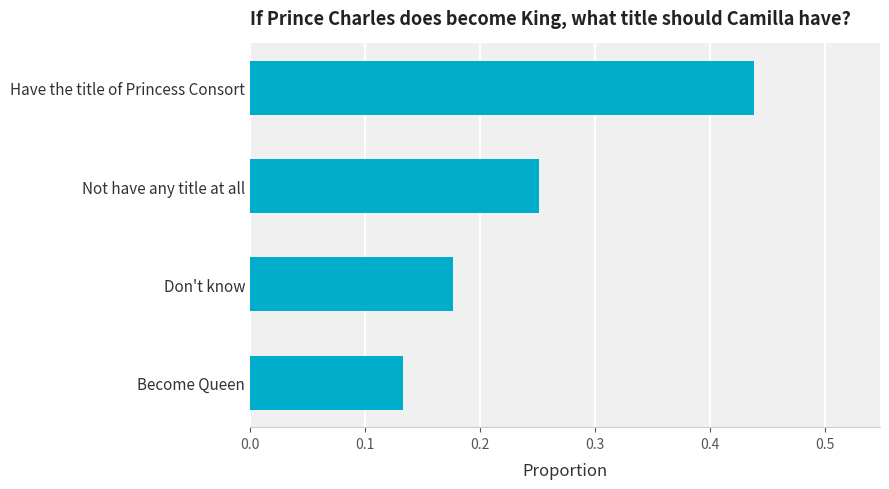

Rank the categories by value from lowest to highest.

Become Queen, Don't know, Not have any title at all, Have the title of Princess Consort